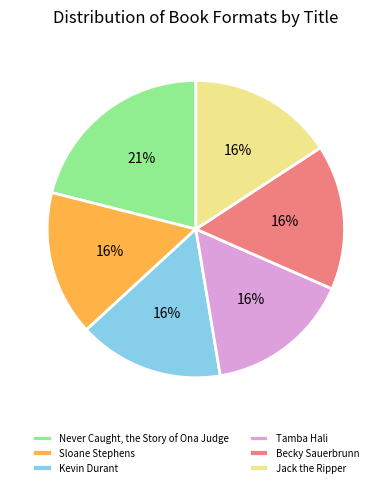

To the nearest percent, what portion does Never Caught, the Story of Ona Judge represent?

21%